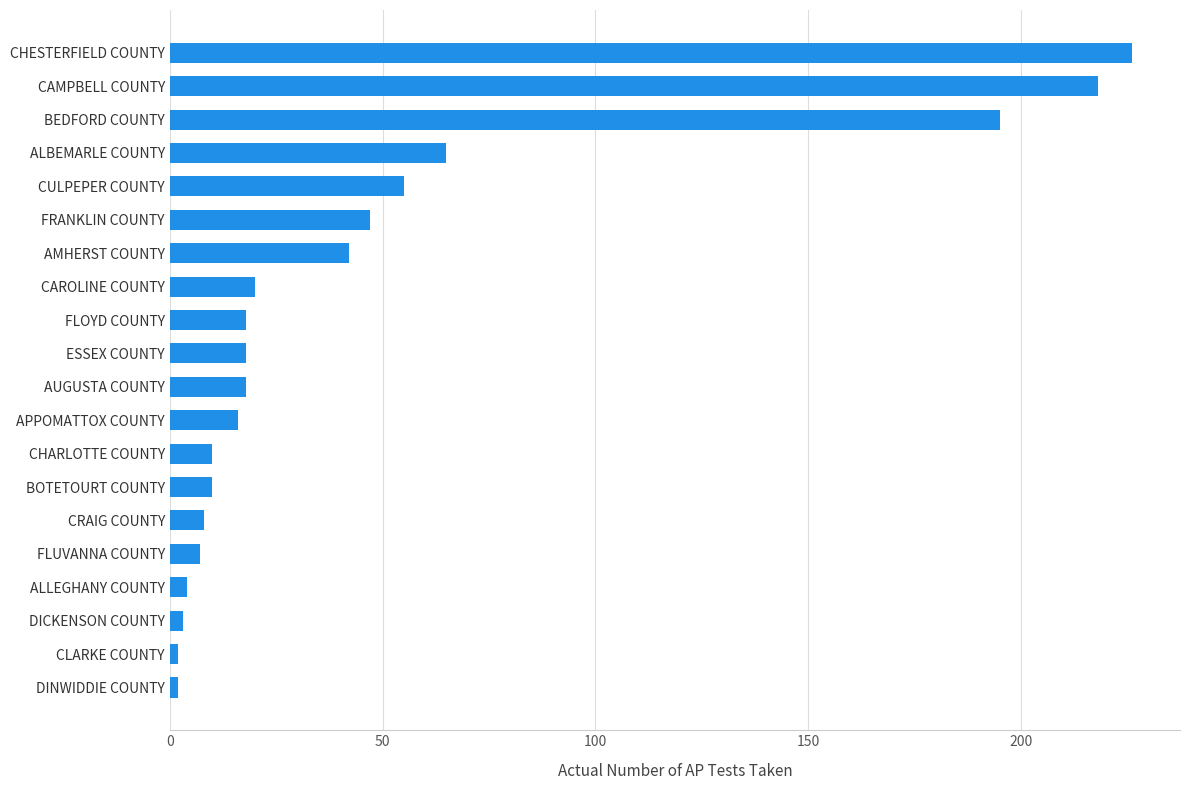

What is the difference between the maximum and second lowest values?

224